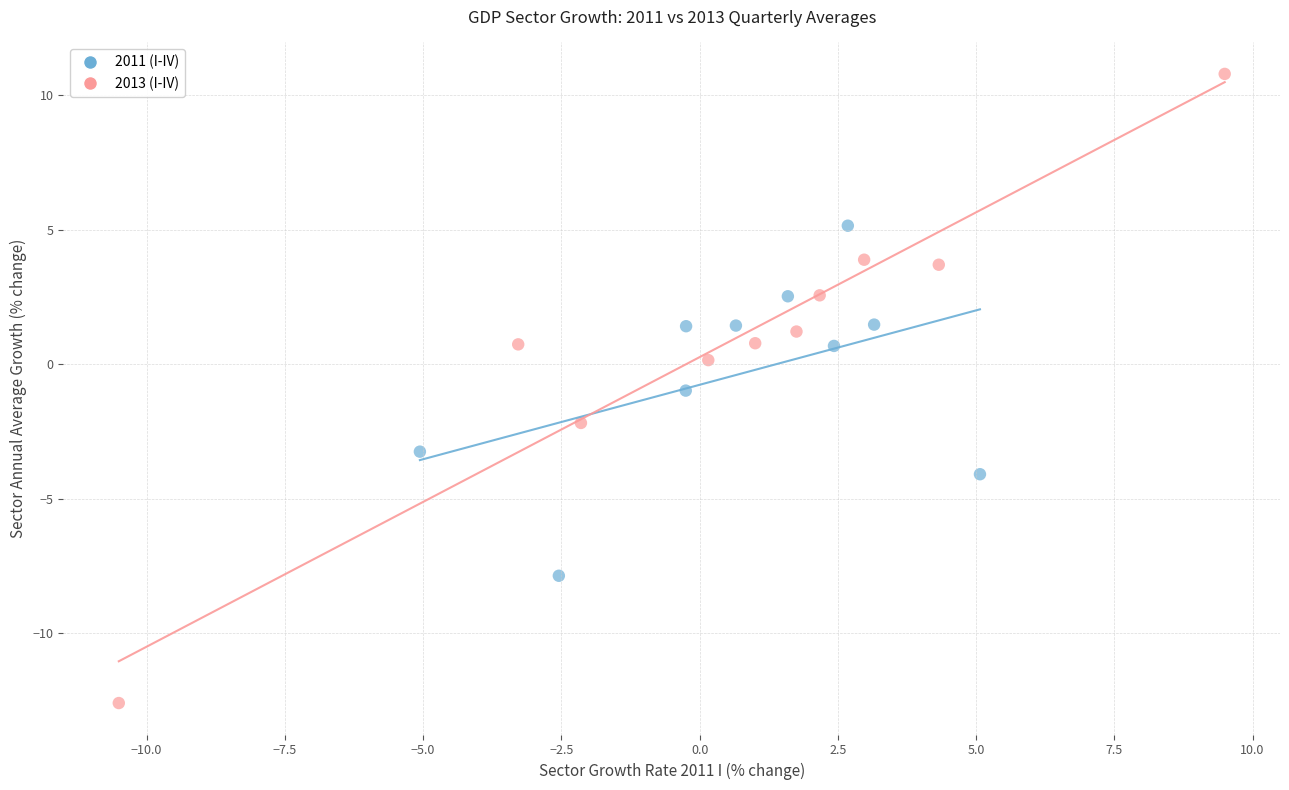

Which series has the largest Y range (max minus min)?

2013 (I-IV)